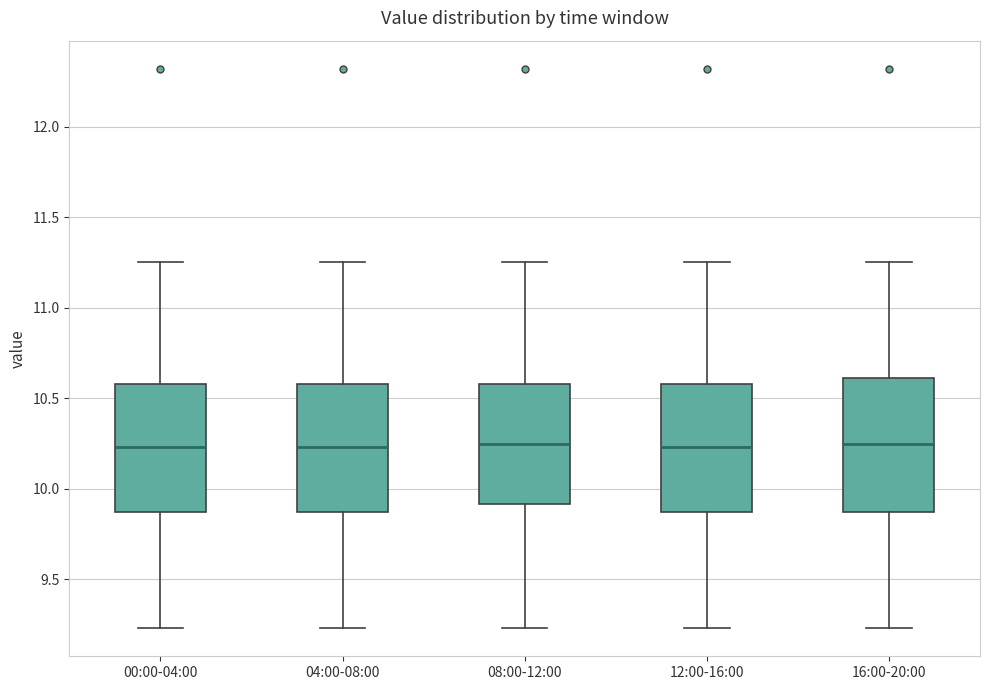

Reading left to right, read every box against the y-axis: the position of its median line, the range the box covers, and the ends of its whiskers. The values are not printed on the chart, so give them approximately, as read against the axis.

00:00-04:00: median 10.25, box 9.85 to 10.60, whiskers 9.25 to 11.25
04:00-08:00: median 10.25, box 9.85 to 10.60, whiskers 9.25 to 11.25
08:00-12:00: median 10.25, box 9.90 to 10.60, whiskers 9.25 to 11.25
12:00-16:00: median 10.25, box 9.85 to 10.60, whiskers 9.25 to 11.25
16:00-20:00: median 10.25, box 9.85 to 10.60, whiskers 9.25 to 11.25